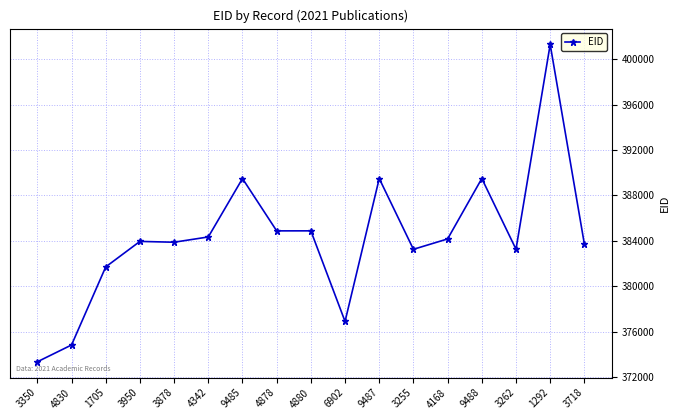

What position from the right is 3262?

3